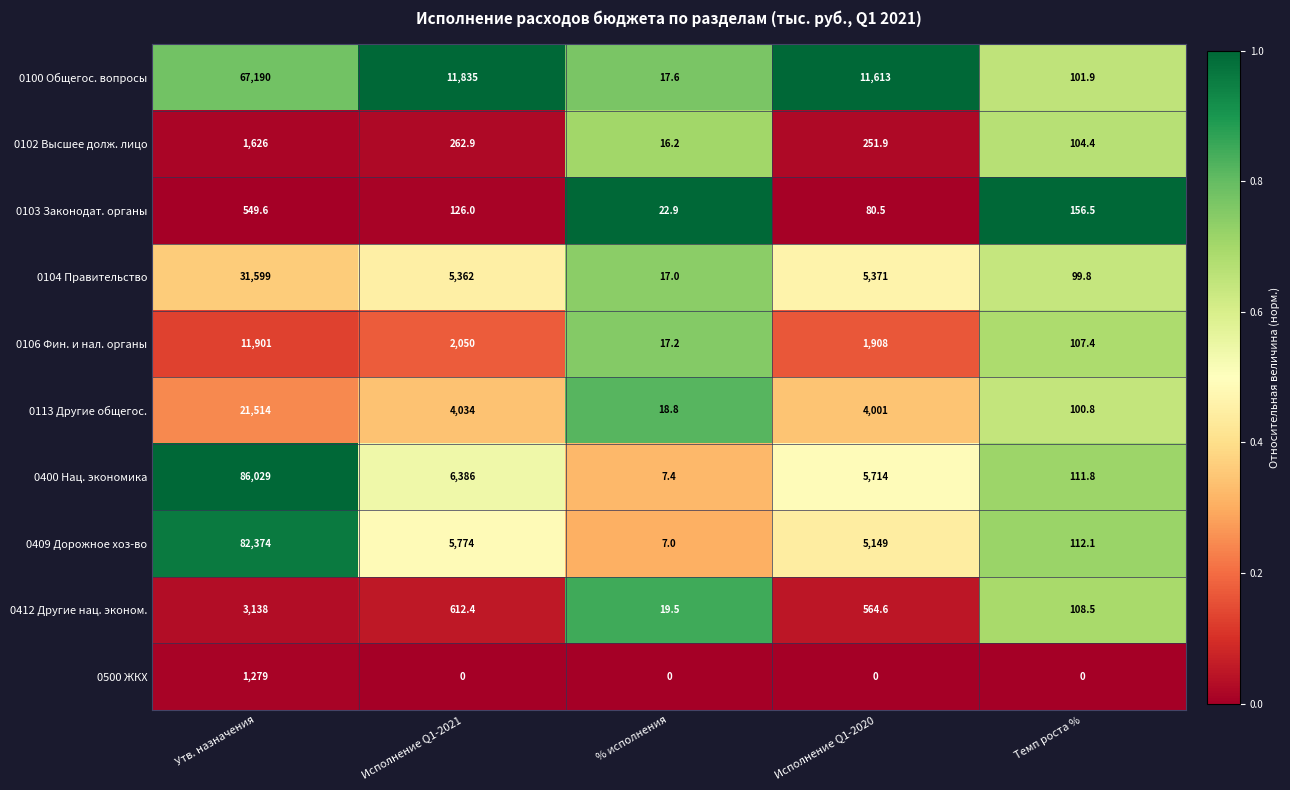

The value of 0102 Высшее долж. лицо at Утв. назначения is 2482.3. True or false?

False